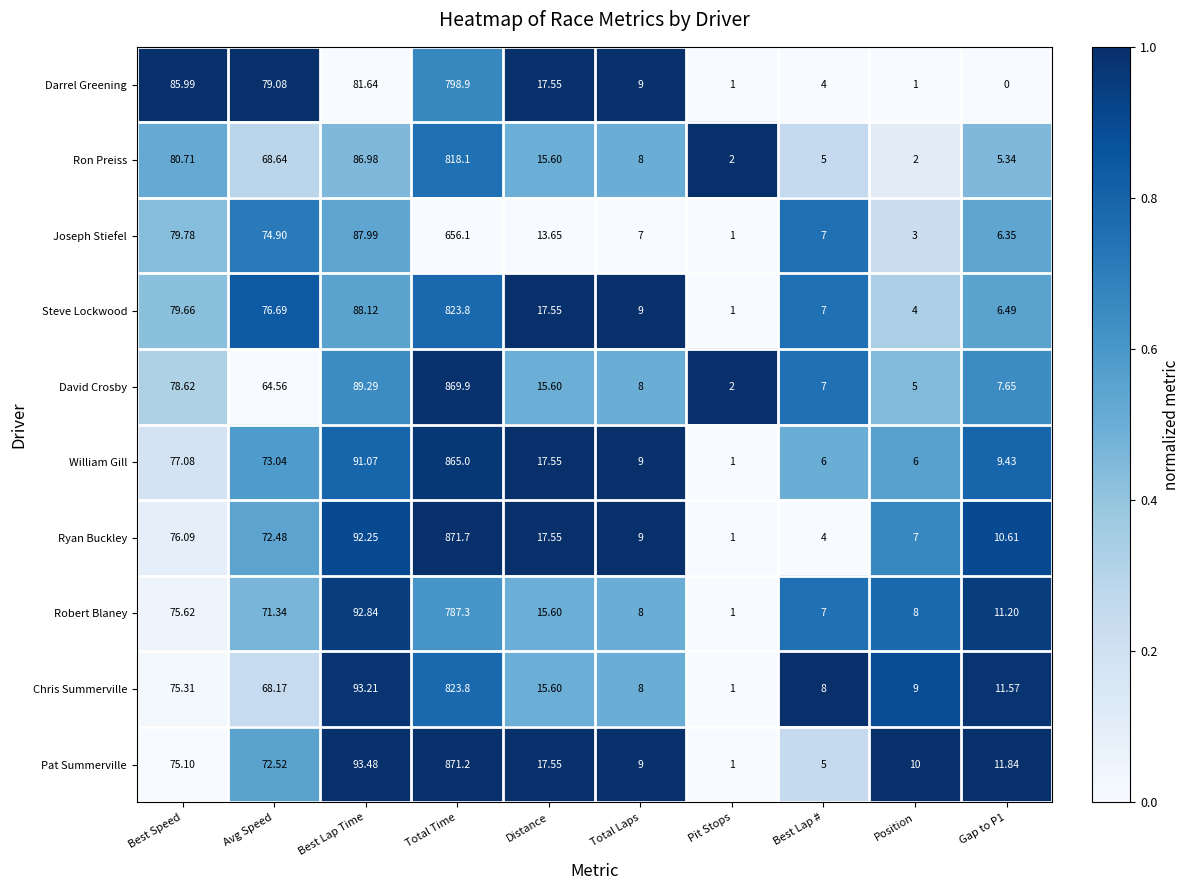

At which category is the sum across all series the highest?

Total Time